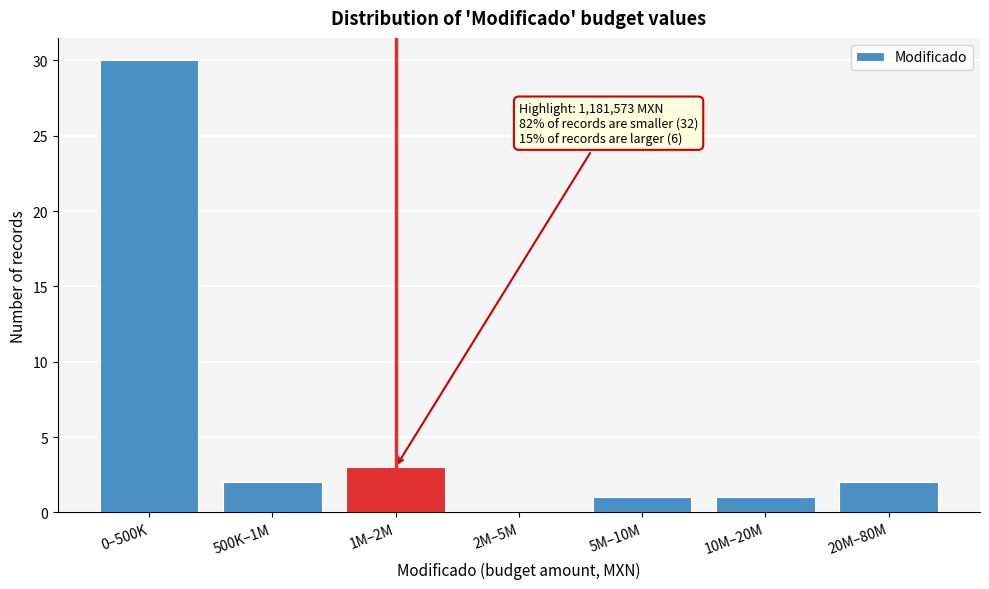

Reading left to right, list all the values displayed in this chart.

0–500K=30	500K–1M=2	1M–2M=3	2M–5M=0	5M–10M=1	10M–20M=1	20M–80M=2